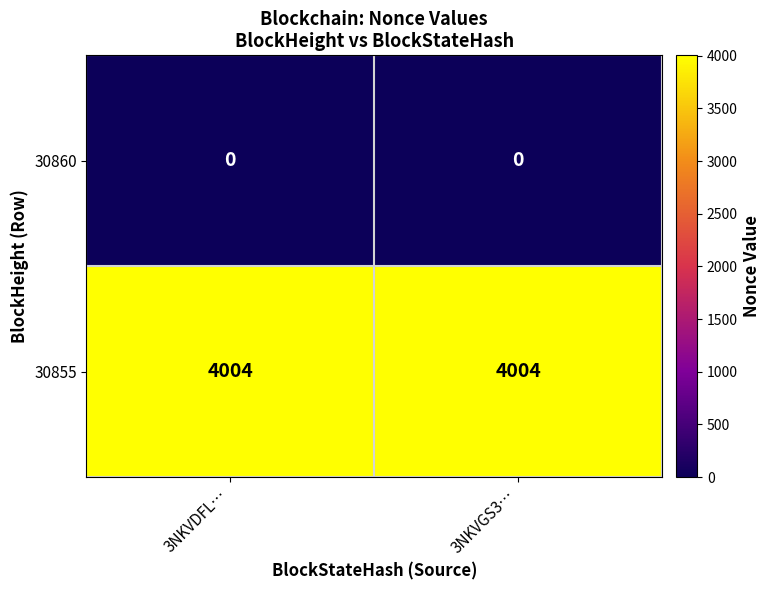

What is the total value across all series at 3NKVGS3…?

4004